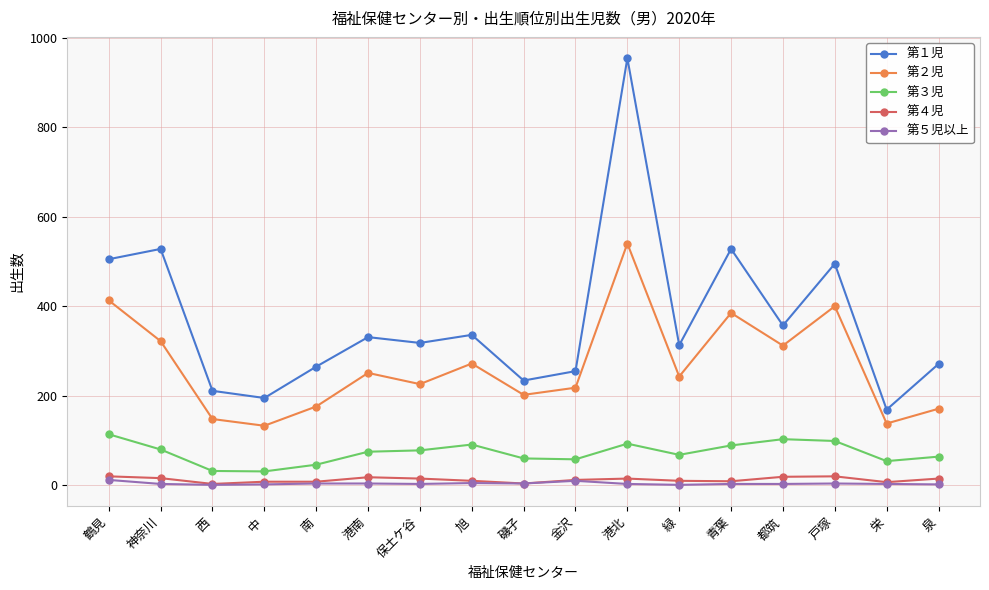

The 第１児 series shows 234 at 磯子. True or false?

True